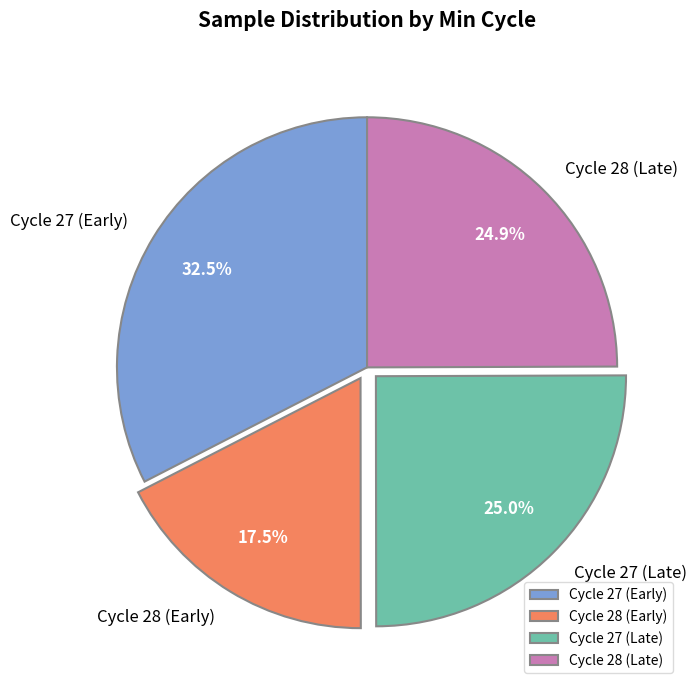

How much of the chart is everything except Cycle 28 (Early)?

82.5%